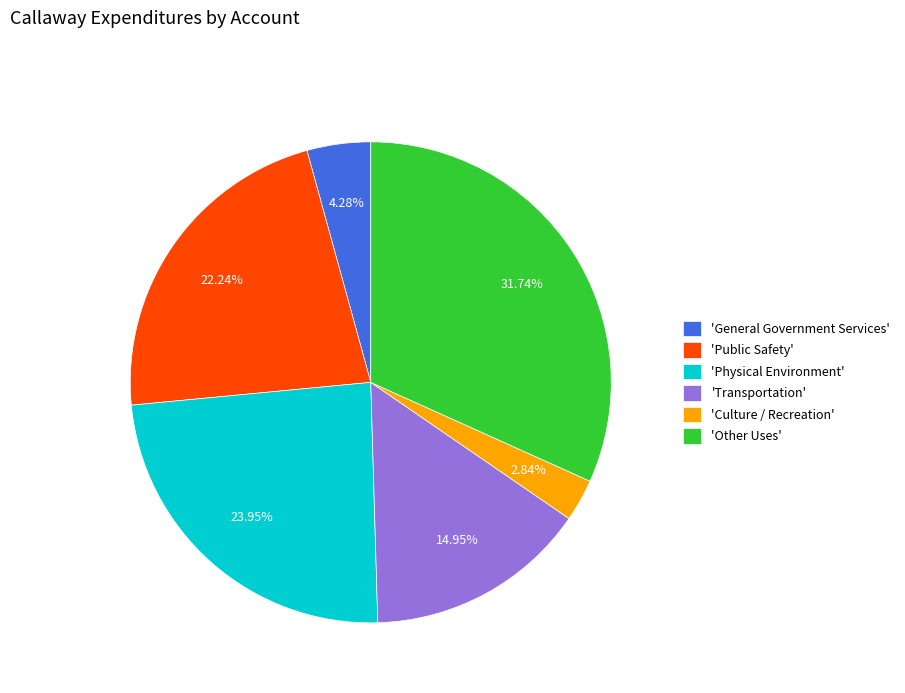

Combined, do 'Physical Environment' and 'General Government Services' account for over 50%?

No